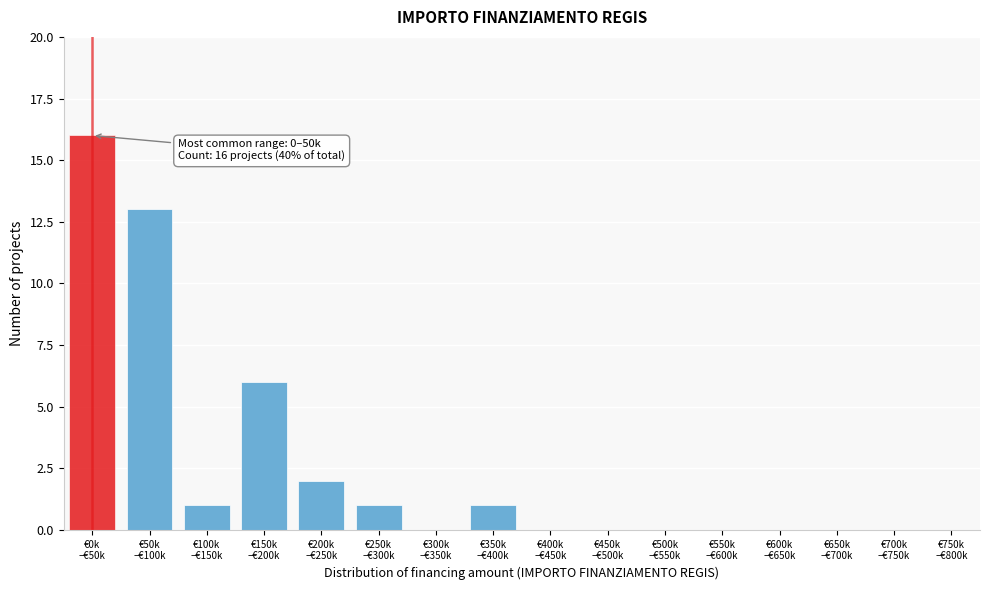

What is the greatest value displayed?

16